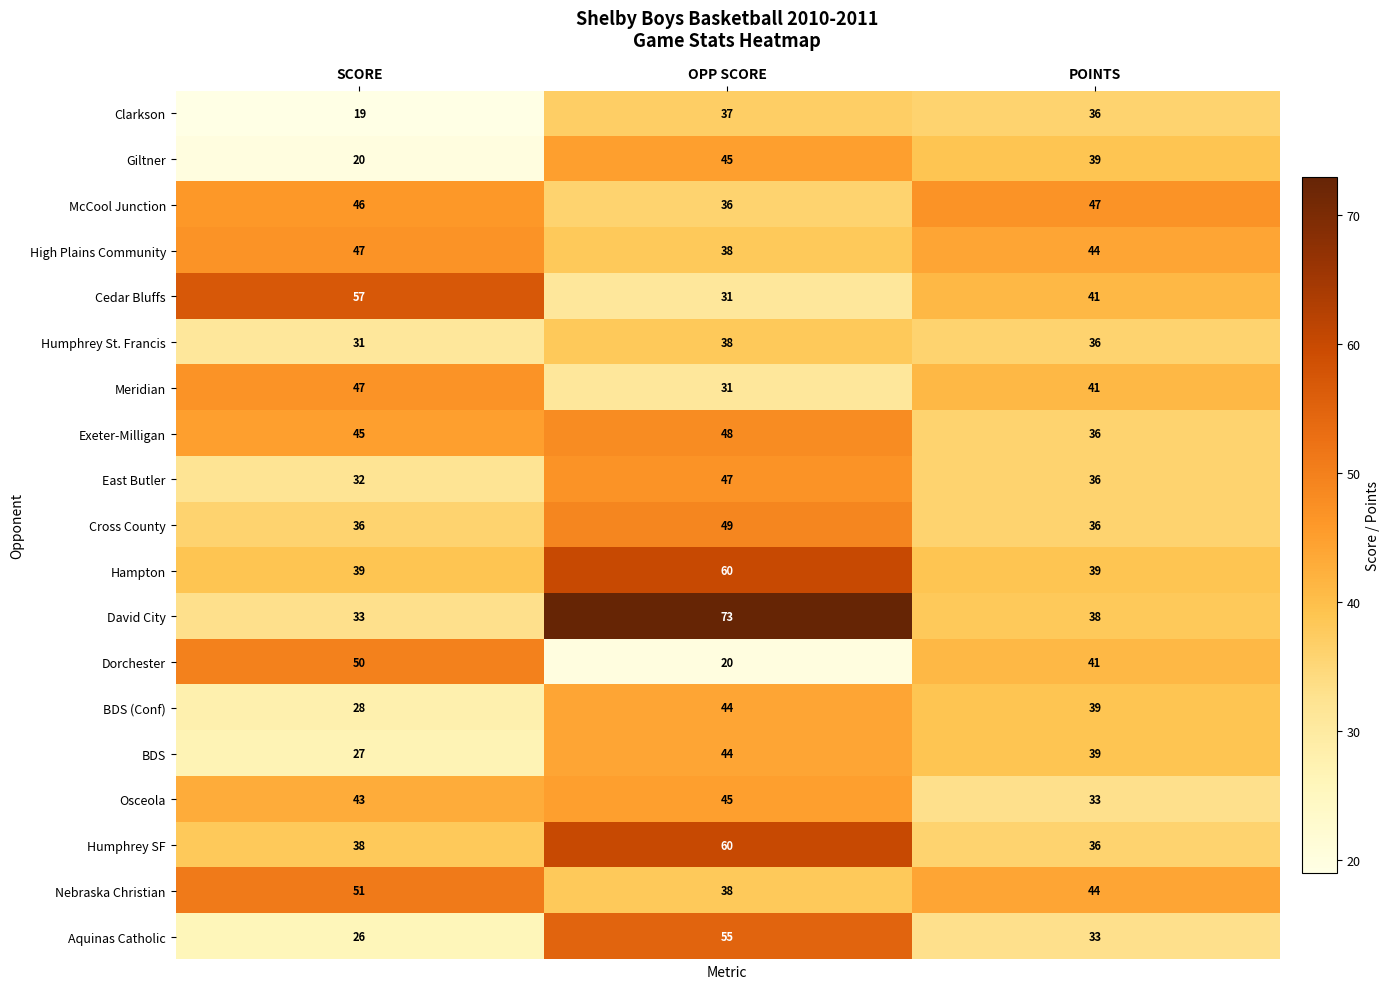

Which series has the largest range (max minus min)?

David City